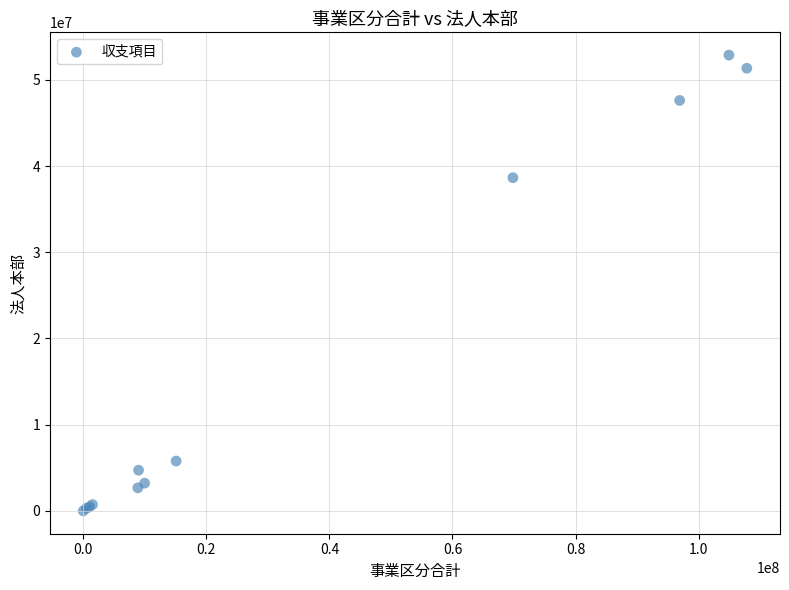

What Y value in the scatter plot is closest to 26430165?

38644630